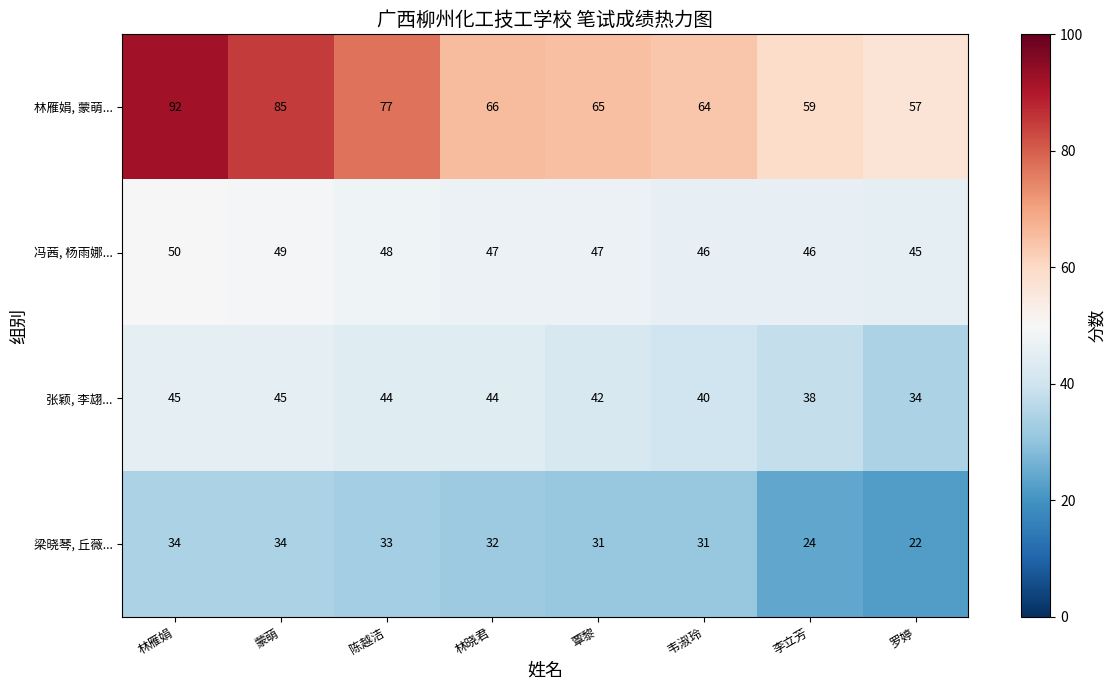

The 冯茜, 杨雨娜... series shows 68 at 罗婷. True or false?

False